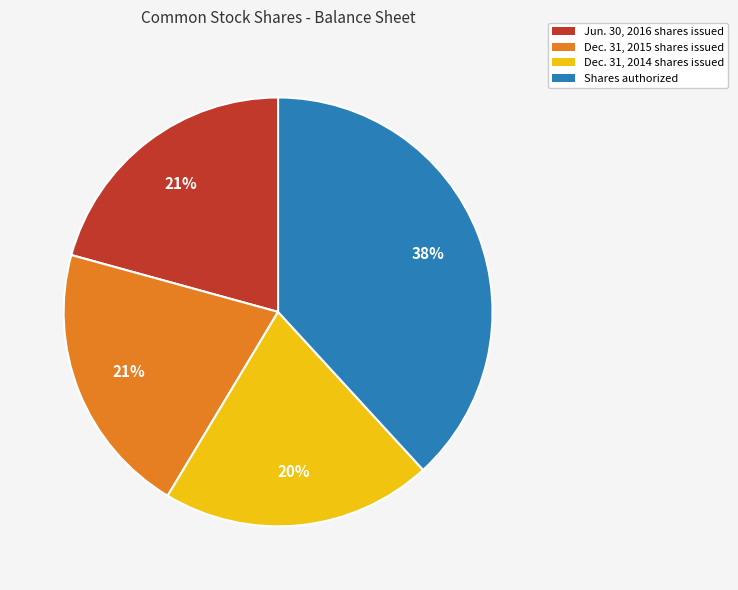

Is there any slice that represents more than half of the pie?

No